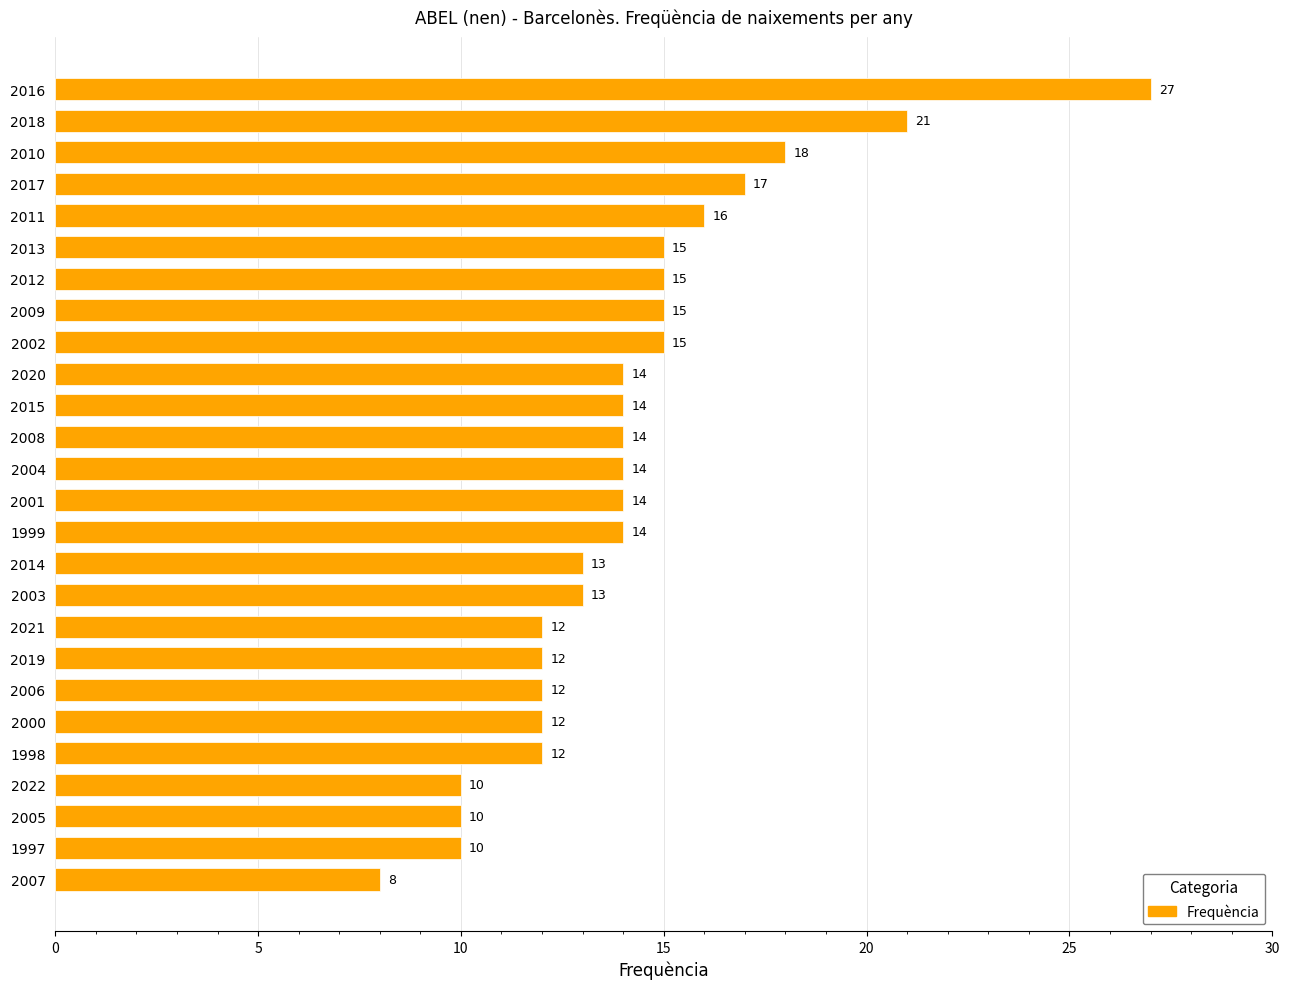

Which has a higher value, 2022 or 2001?

2001